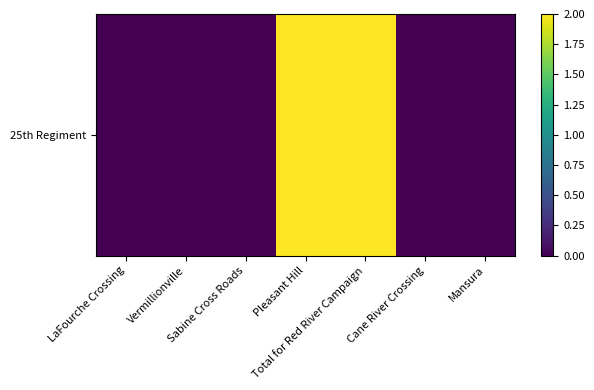

How many values are above zero?

2